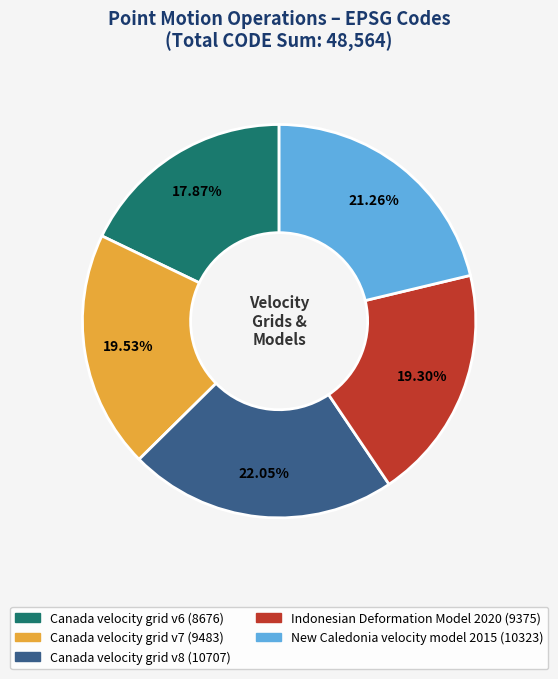

Count the number of slices in the pie.

5